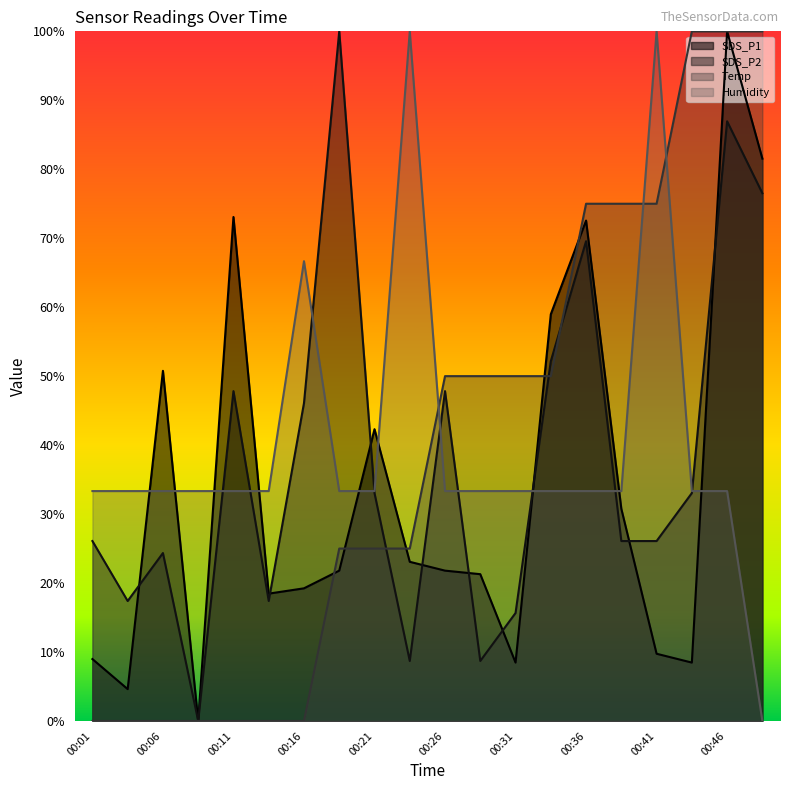

Count the number of categories in the chart.

20